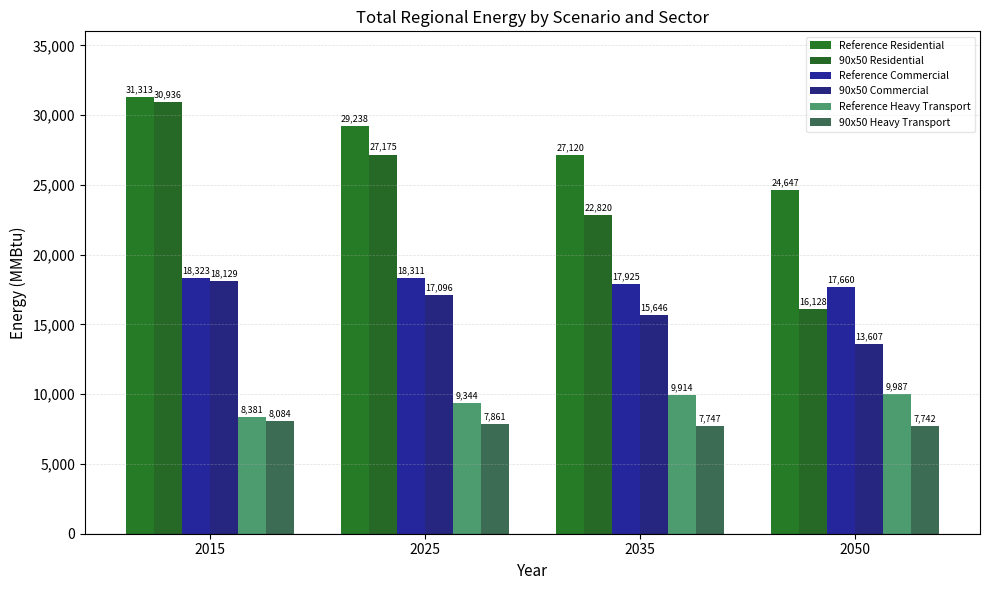

Is the value of 90x50 Commercial at 2050 greater than the value of Reference Residential at 2035?

No